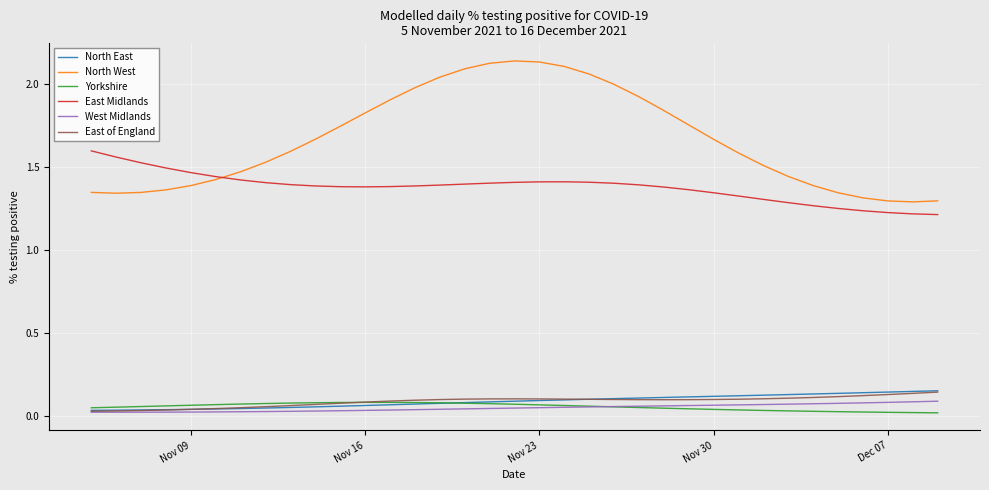

Which series has the largest range (max minus min)?

North West